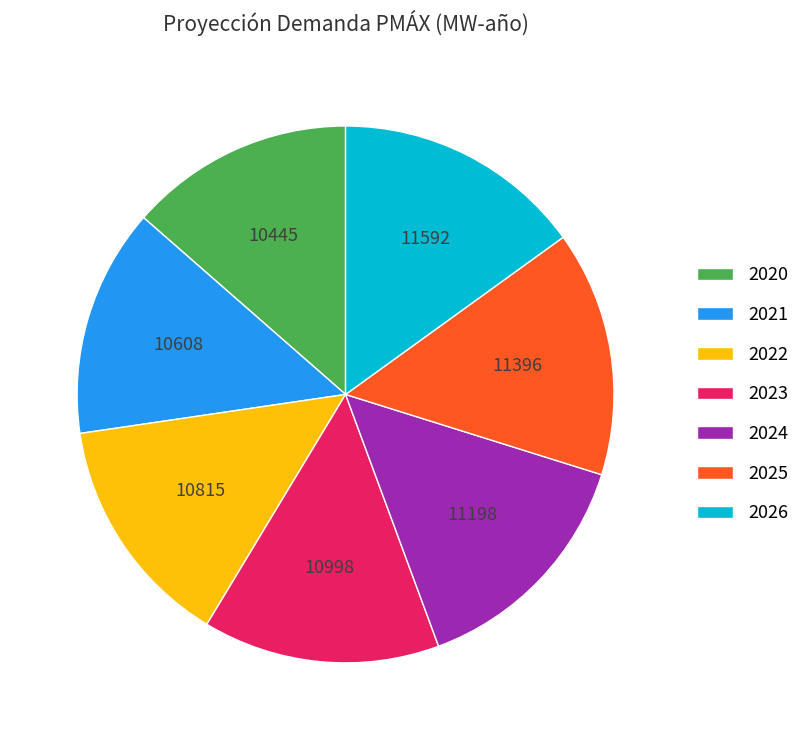

Is 2020 the majority of the pie?

No